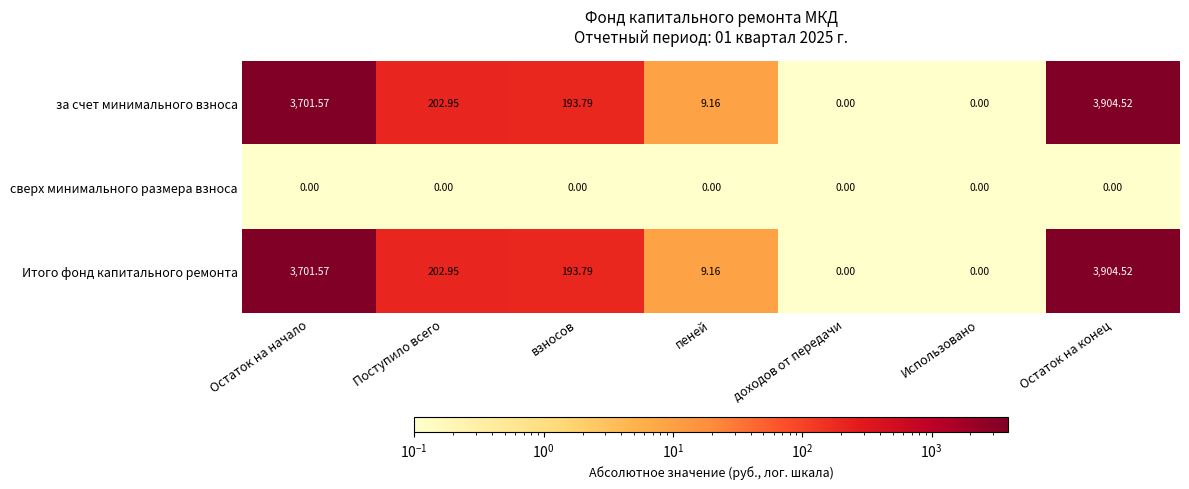

Which category has the highest value in the за счет минимального взноса series?

Остаток на конец